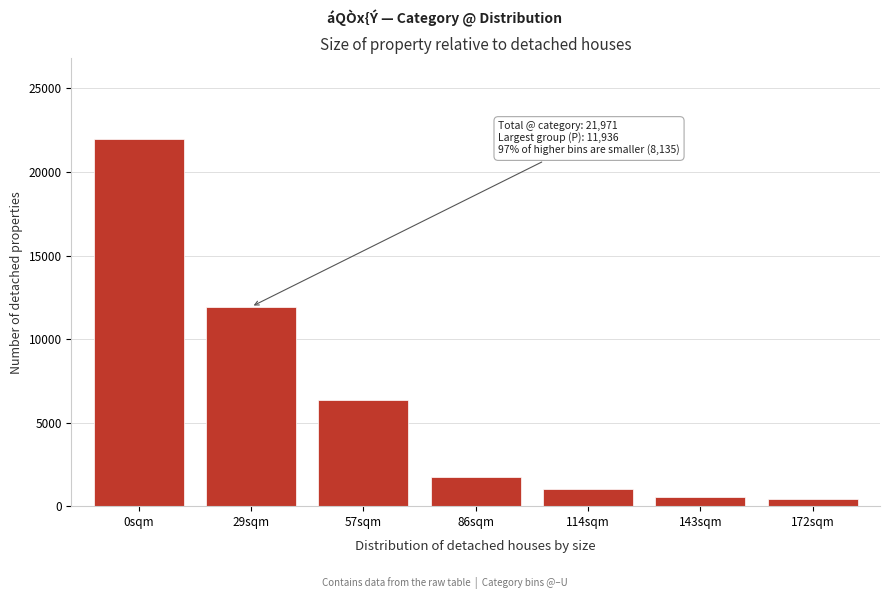

Reading right to left, list all the values displayed in this chart.

411	531	1027	1732	6334	11936	21971